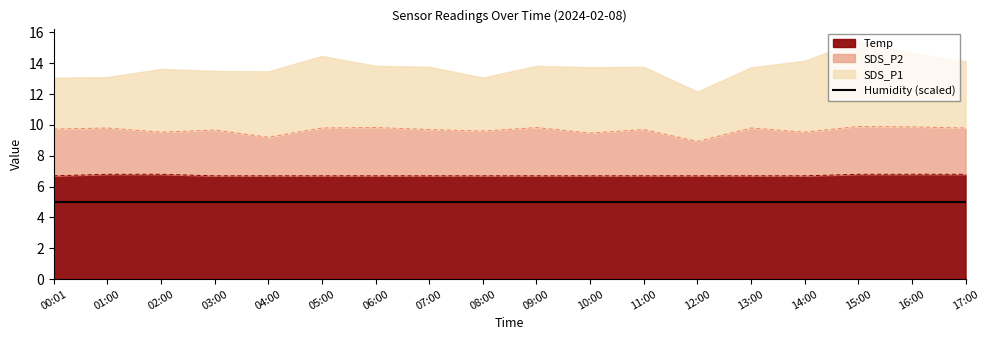

True or false: SDS_P2 and Temp cross at least once.

False